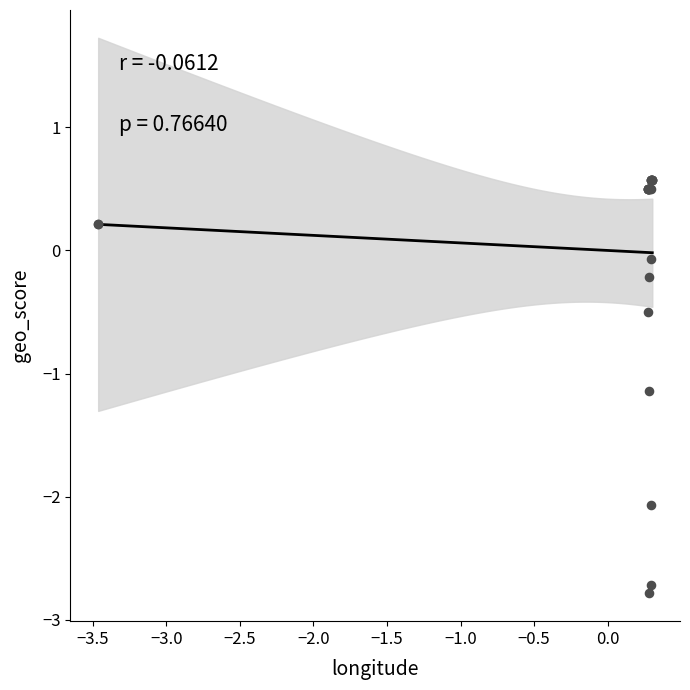

What Y value in the scatter plot is closest to -1?

-1.1